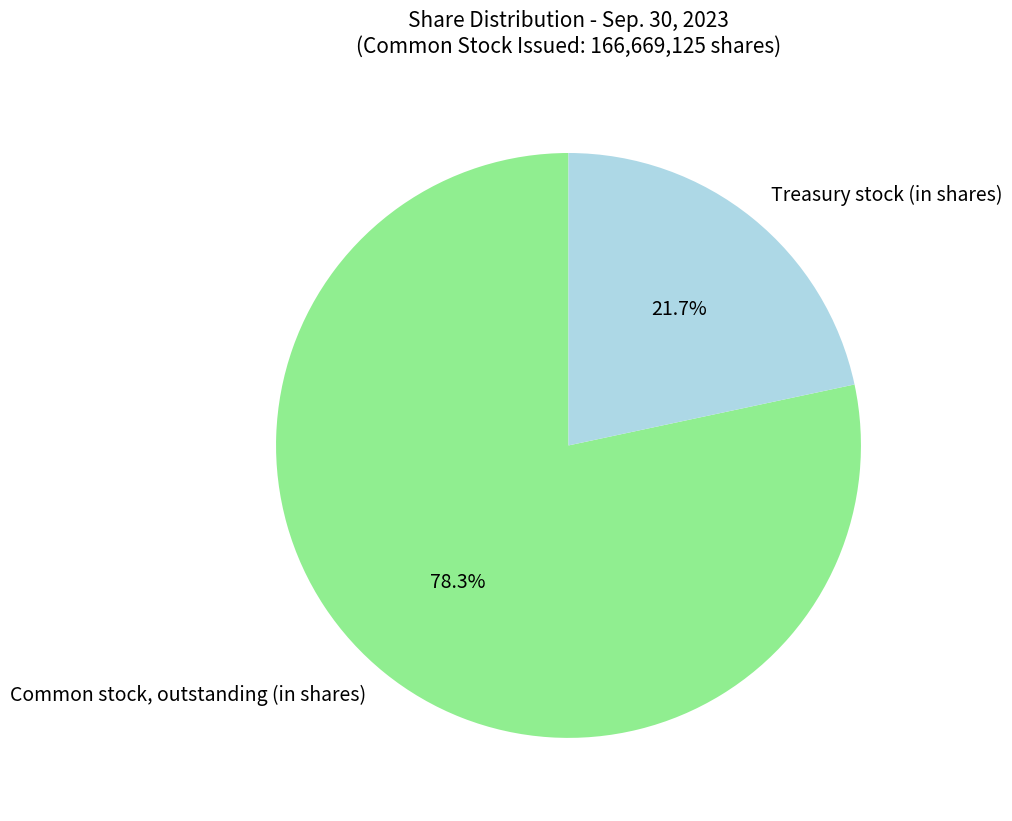

Does Treasury stock (in shares) represent more than half of the total?

No